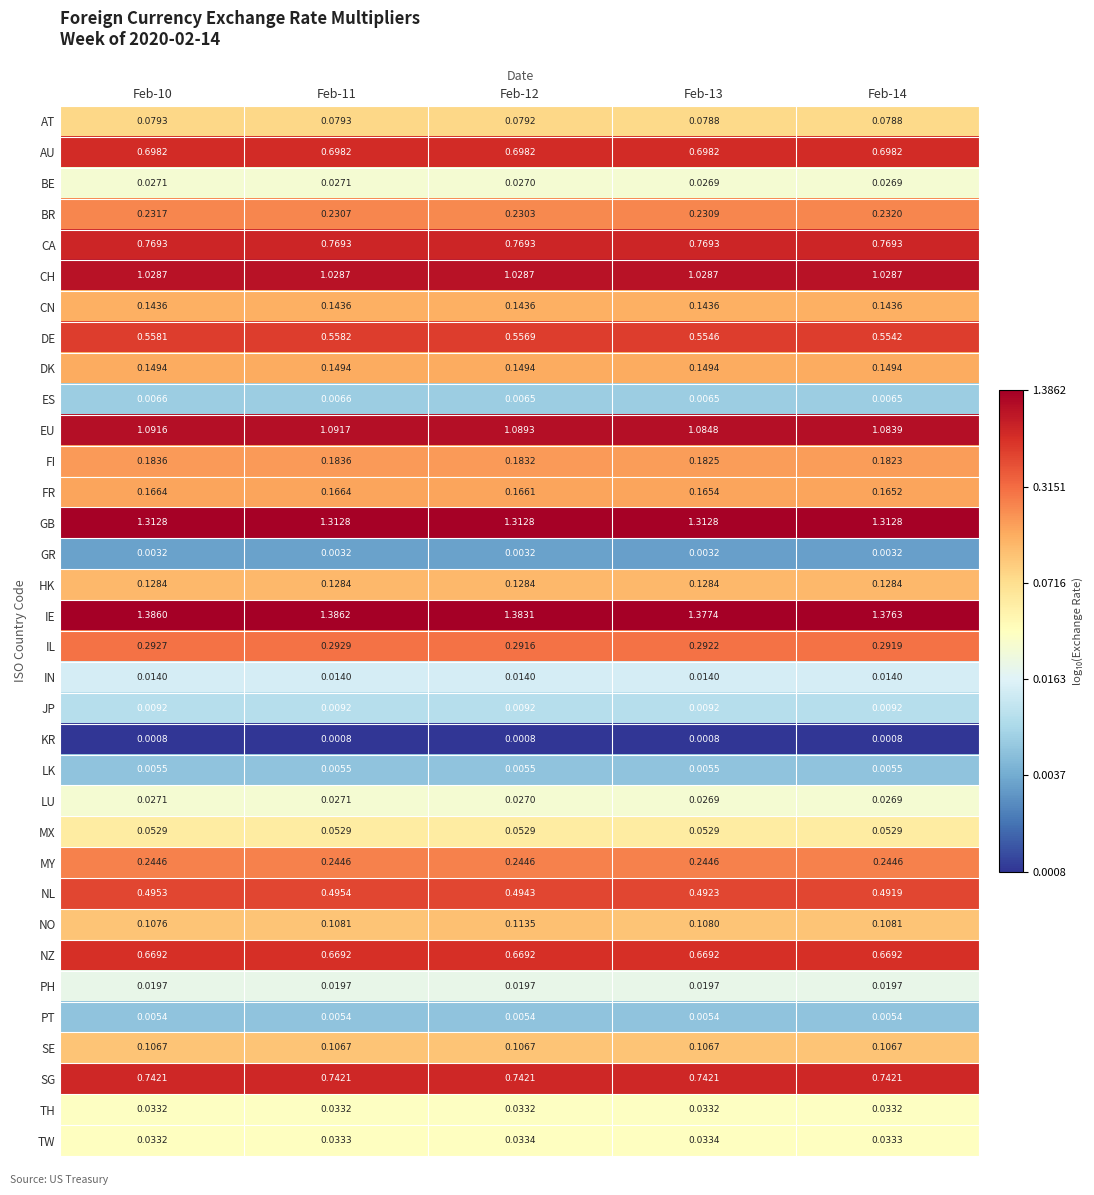

Which series has the widest spread of values?

IE